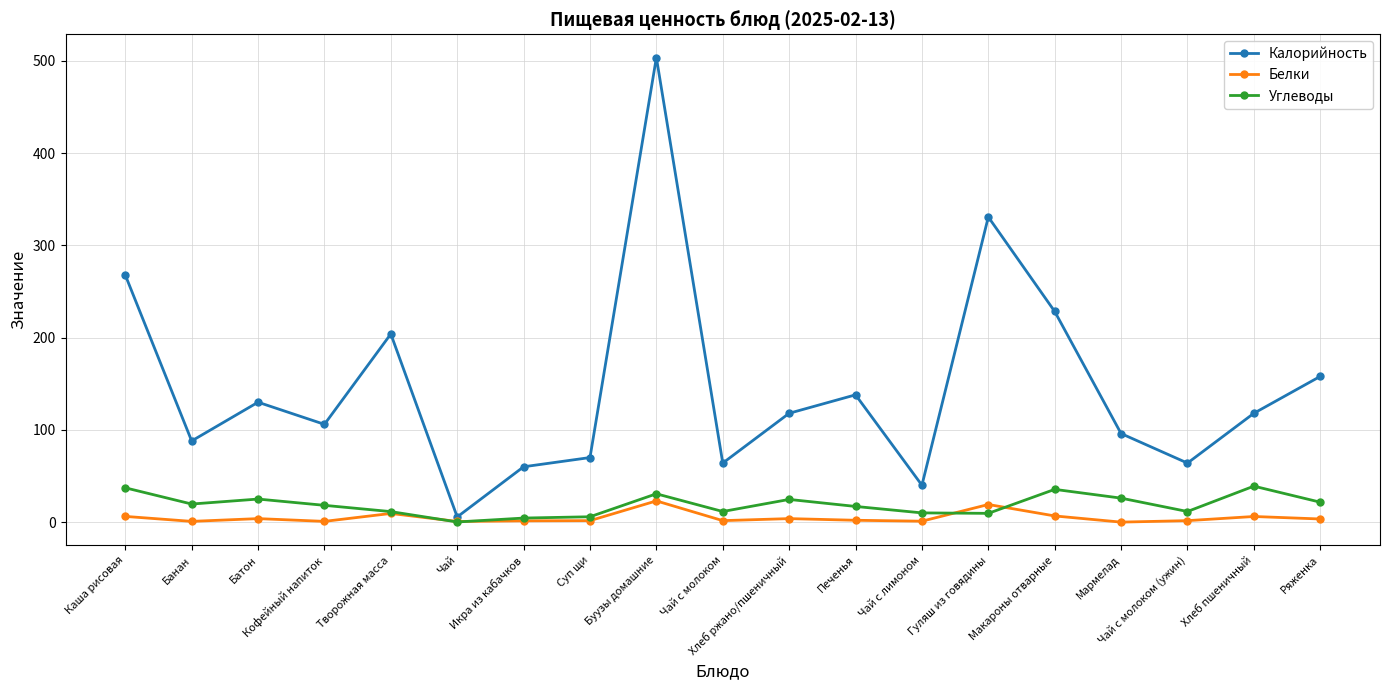

What is the label of the 14th point from the right?

Чай